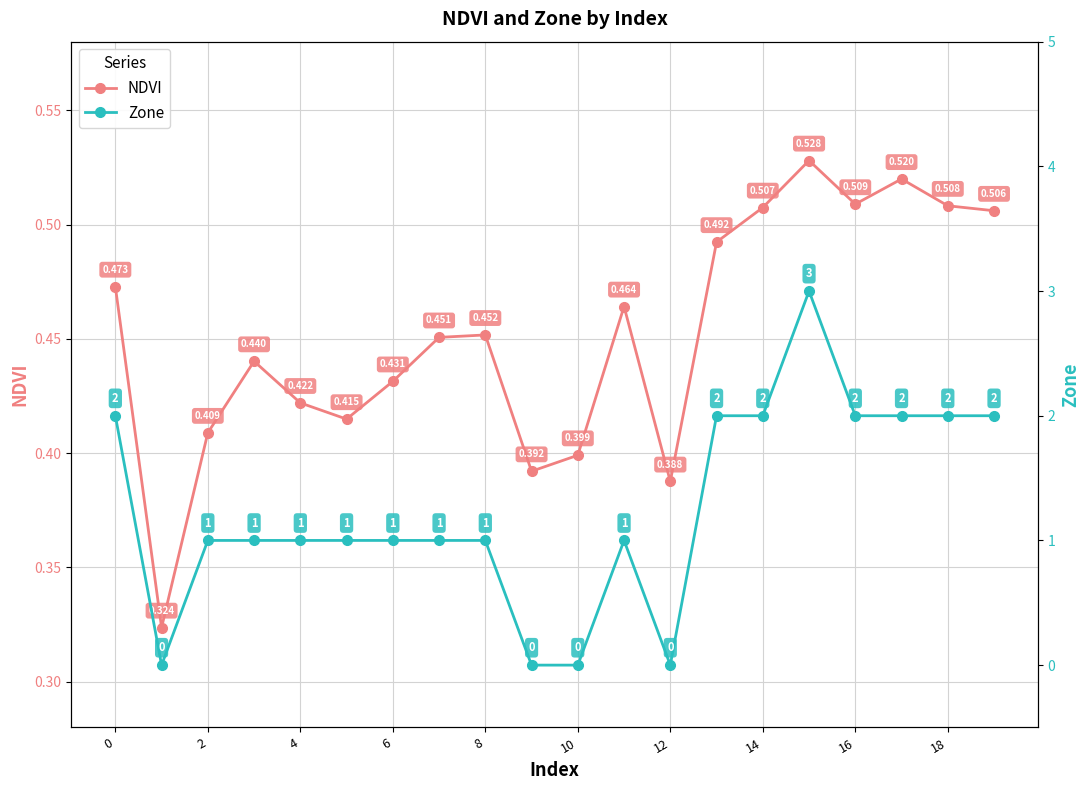

What is the maximum value for Zone?

3.0